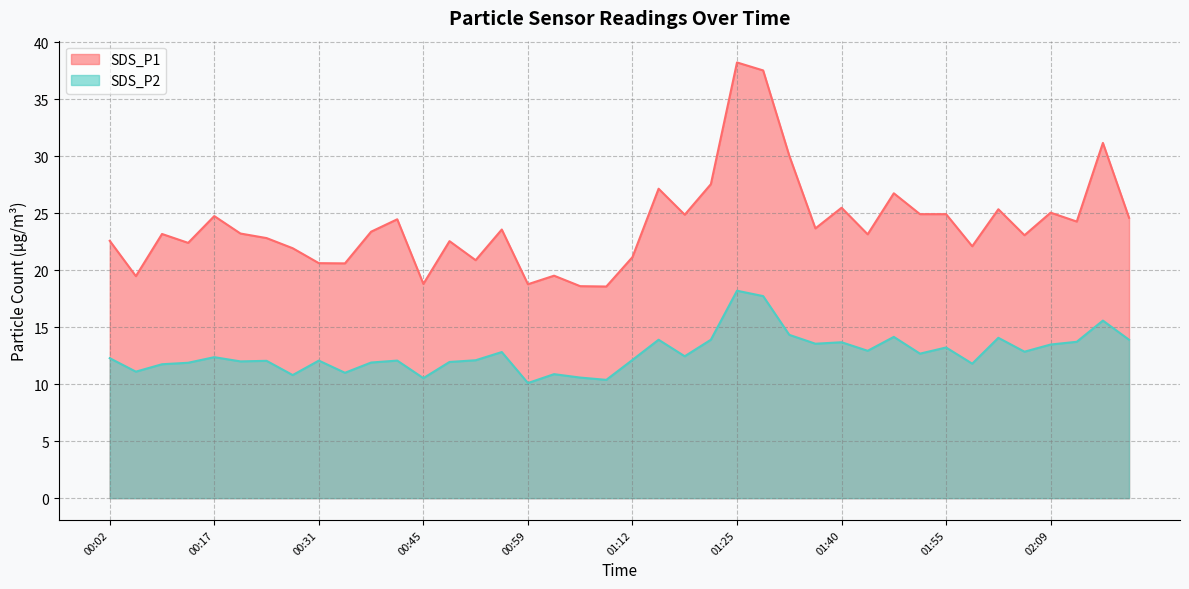

At which category does SDS_P2 reach its first local peak?

00:17